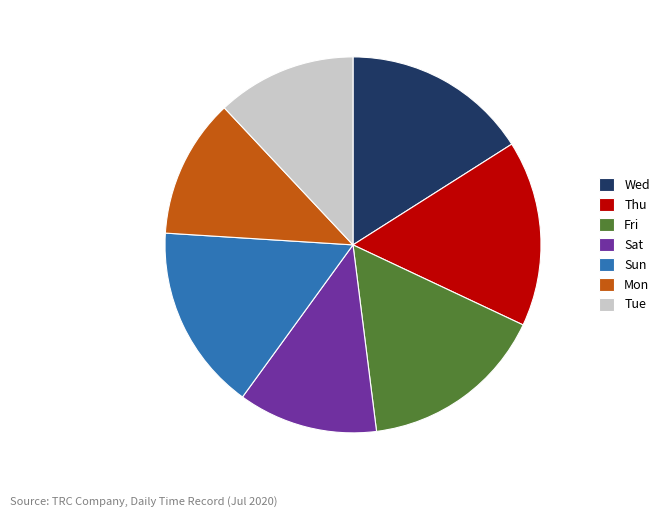

True or false: Fri accounts for 16% of the total.

True